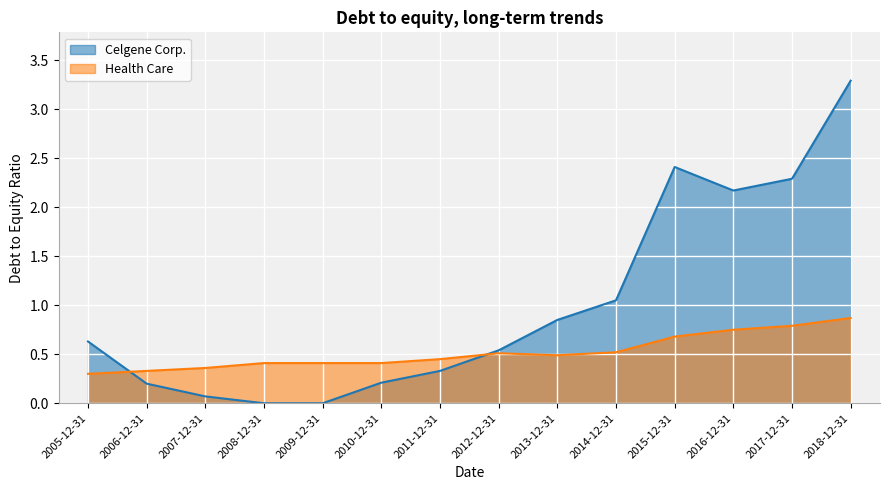

What is the sum of the Celgene Corp. values at 2007-12-31 and 2018-12-31?

3.4